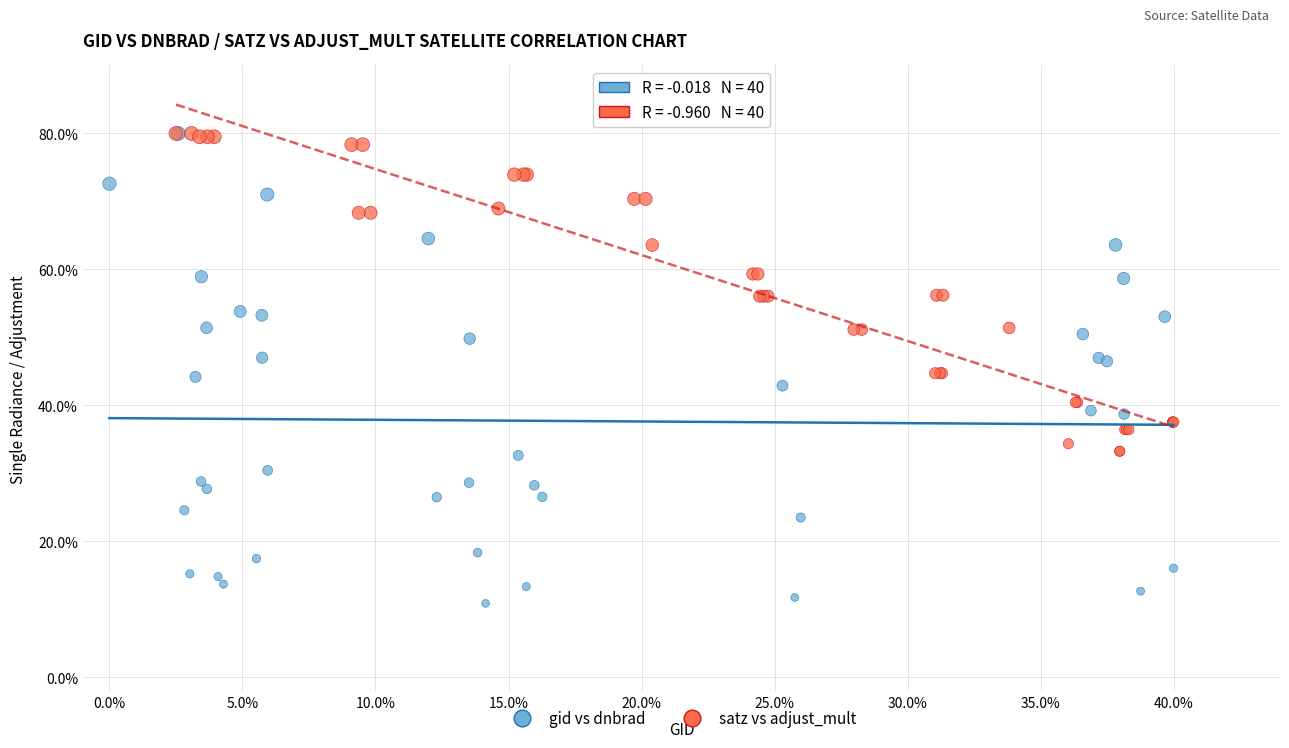

Which series has the largest Y range (max minus min)?

gid vs dnbrad